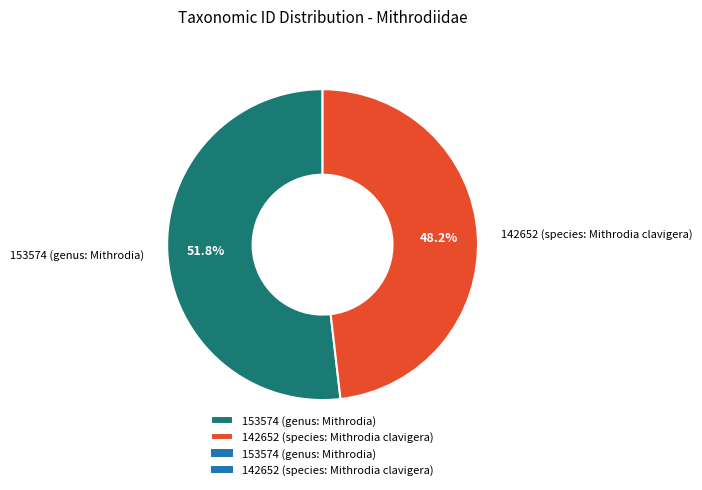

How much of the chart is everything except 153574 (genus: Mithrodia)?

48.2%